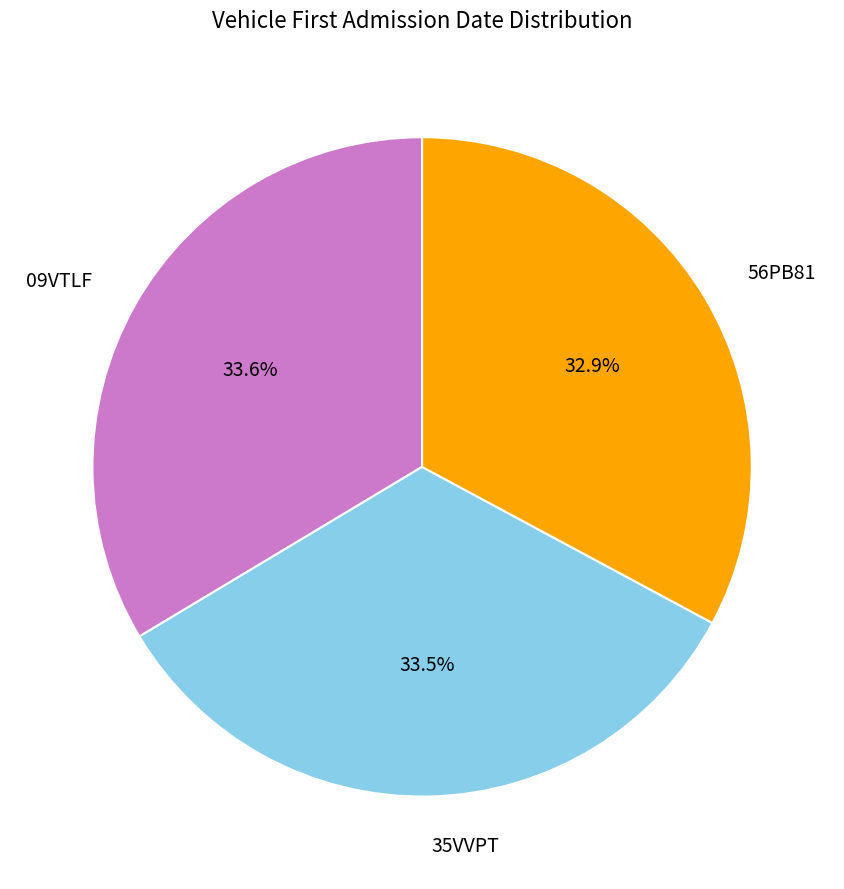

Is there a majority slice in this chart?

No